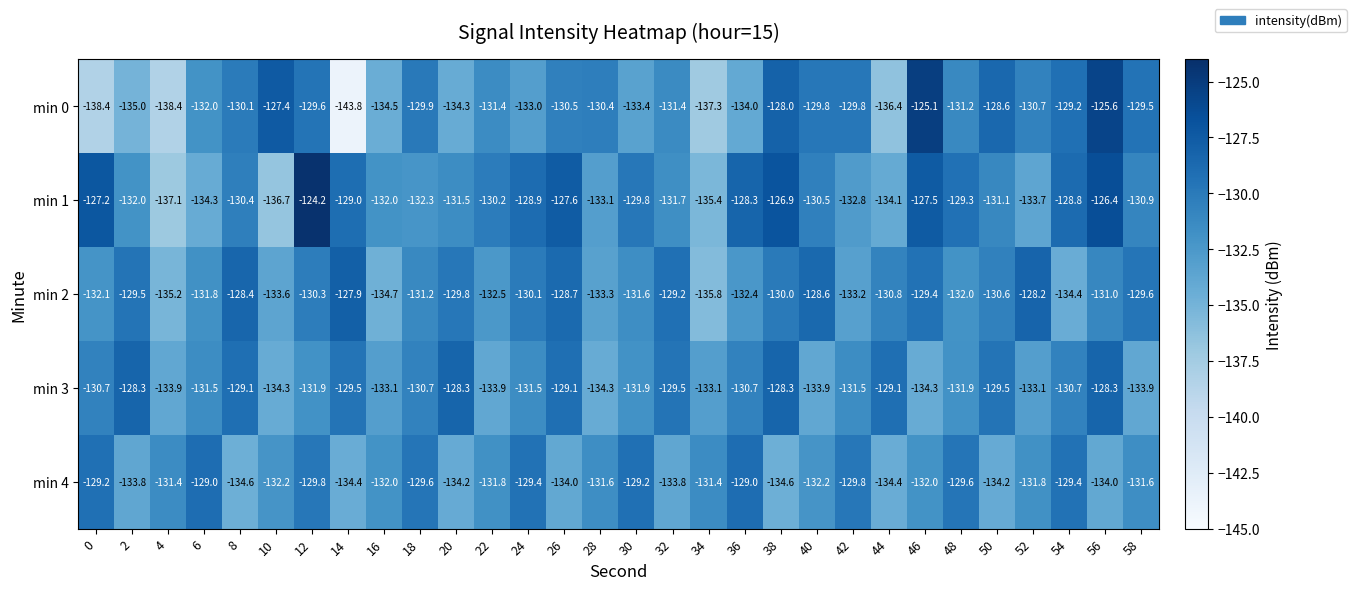

Which category has the lowest value in the min 0 series?

14